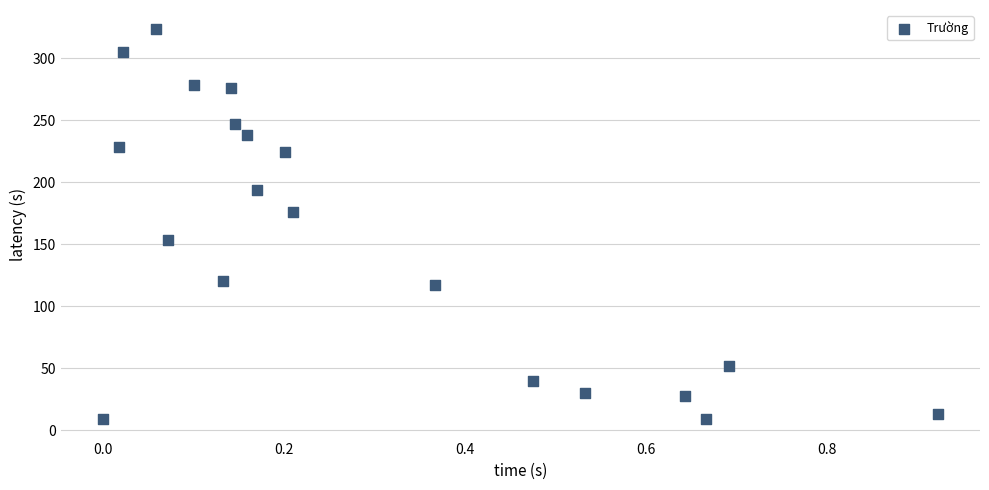

What is the range of Y values (max minus min)?

314